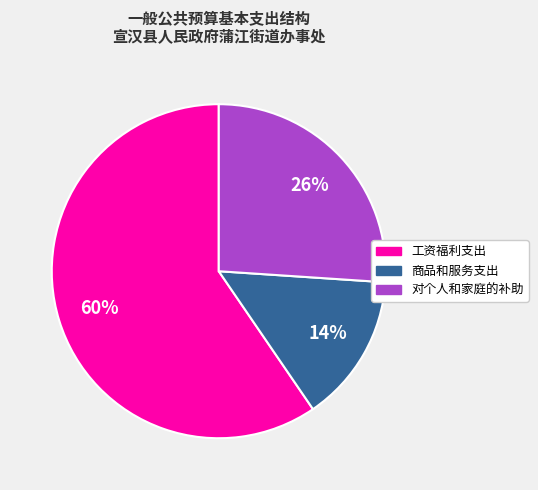

To the nearest percent, what is the combined percentage of 工资福利支出 and 对个人和家庭的补助?

86%